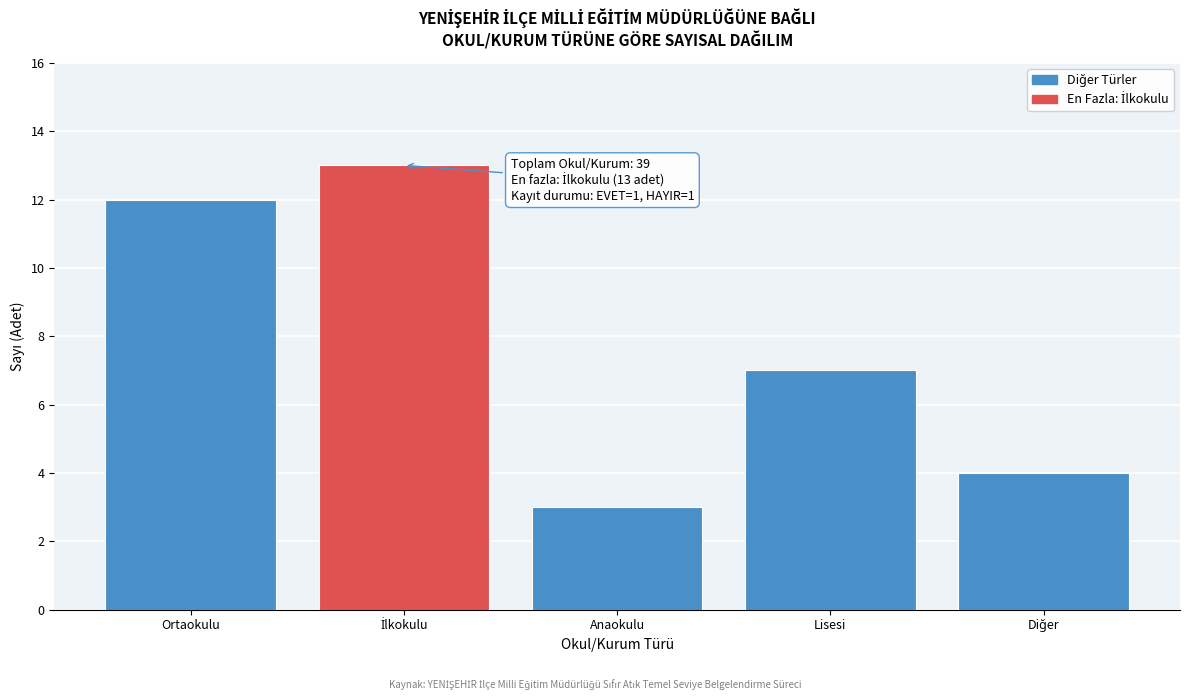

Reading left to right, transcribe all the data shown in this chart.

12	13	3	7	4